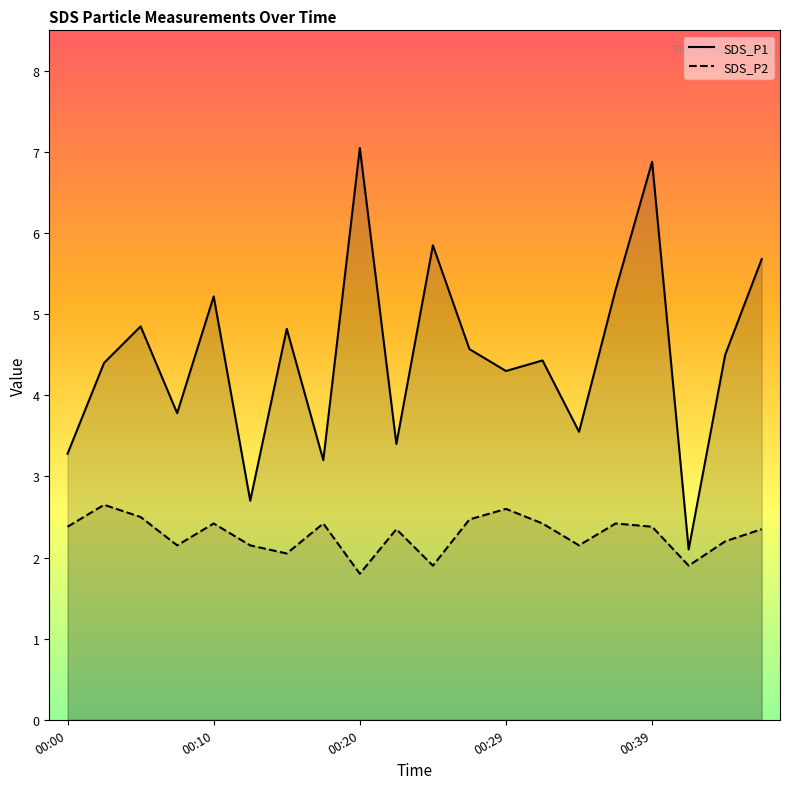

How many categories are shown in the chart?

20